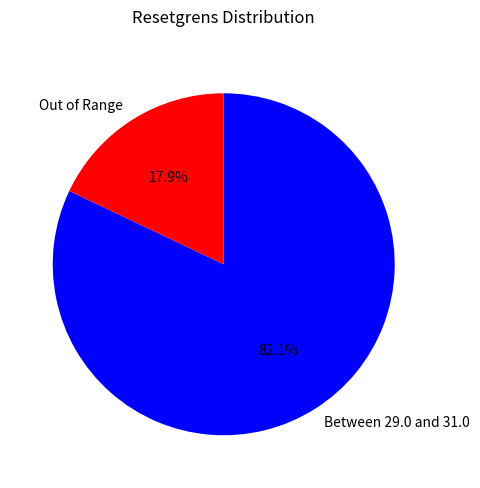

What is the largest slice in the pie chart?

Between 29.0 and 31.0